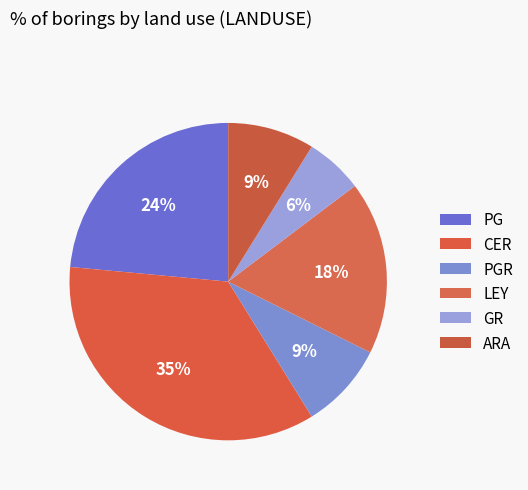

Count the number of slices in the pie.

6